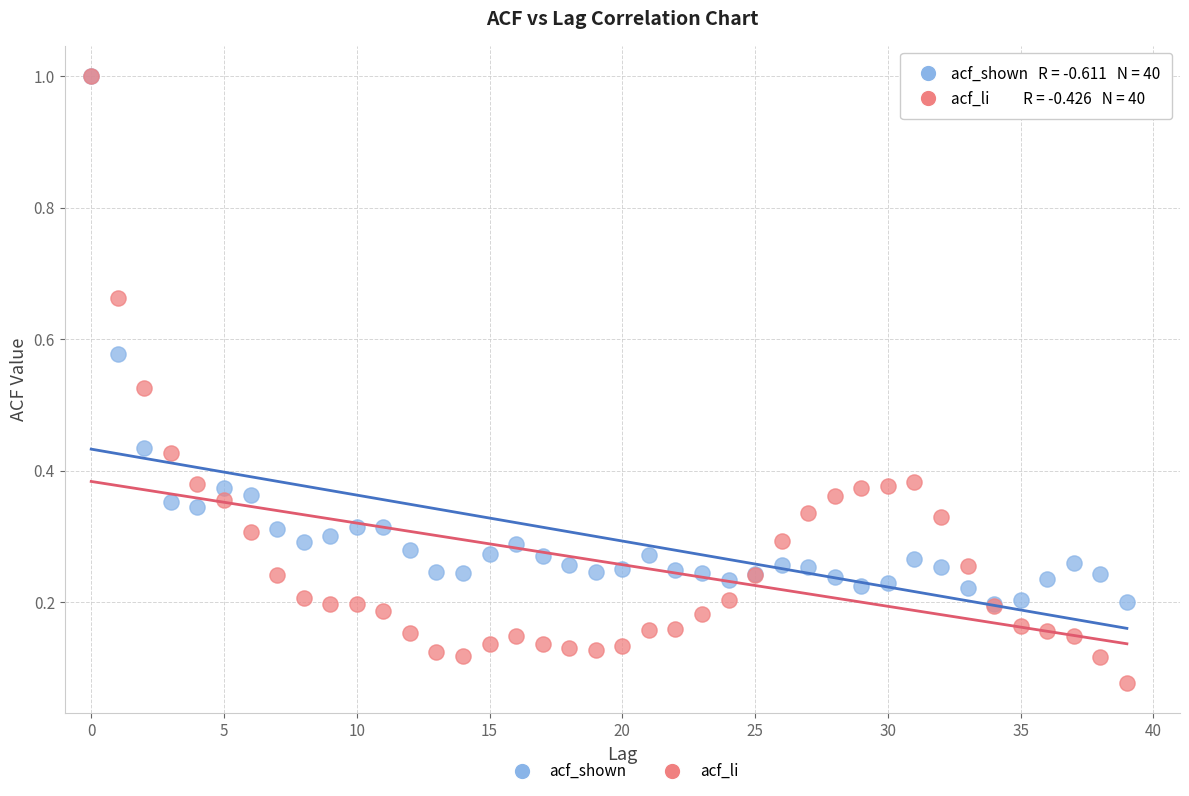

Which series has the widest spread of Y values?

acf_li